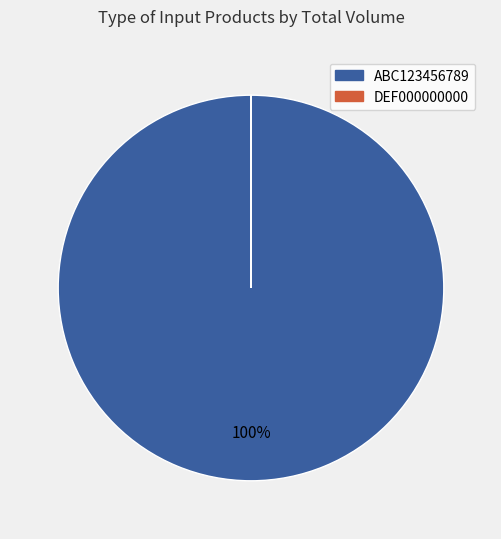

To the nearest percent, what is the difference between the largest and smallest slice percentages?

100%